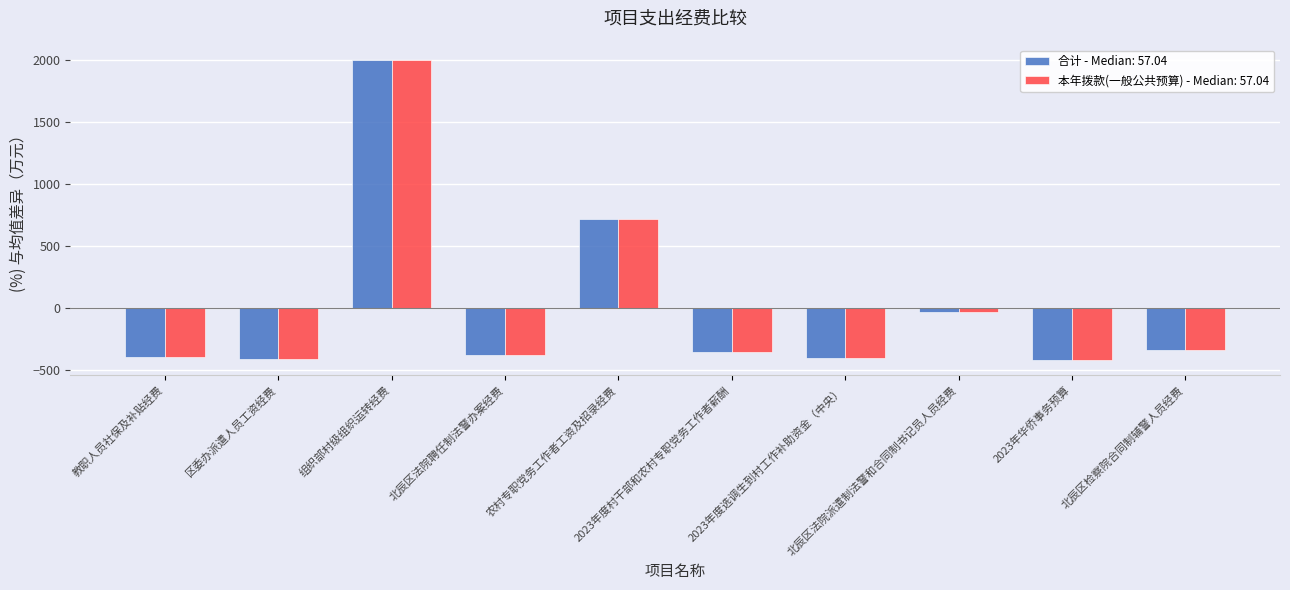

What is the label of the 5th bar from the right?

2023年度村干部和农村专职党务工作者薪酬